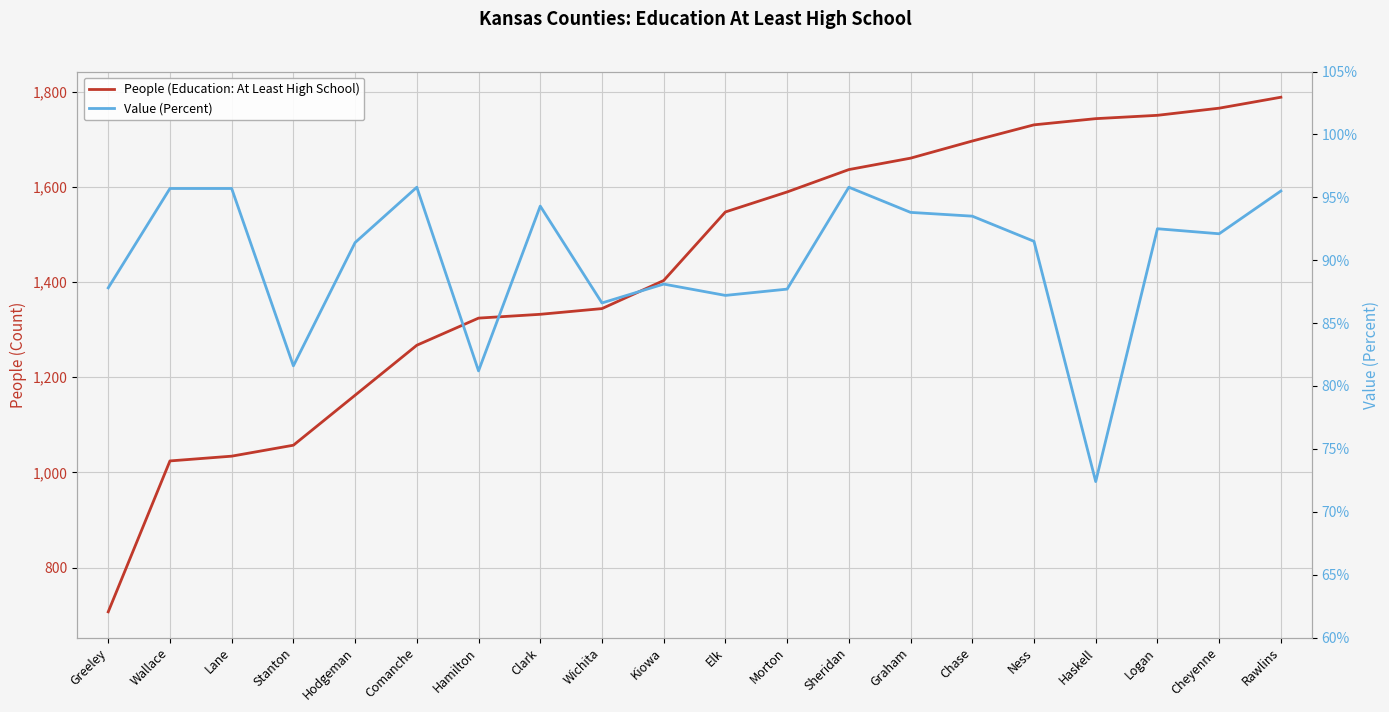

Where does the People (Education: At Least High School) series first go above 1547?

Morton